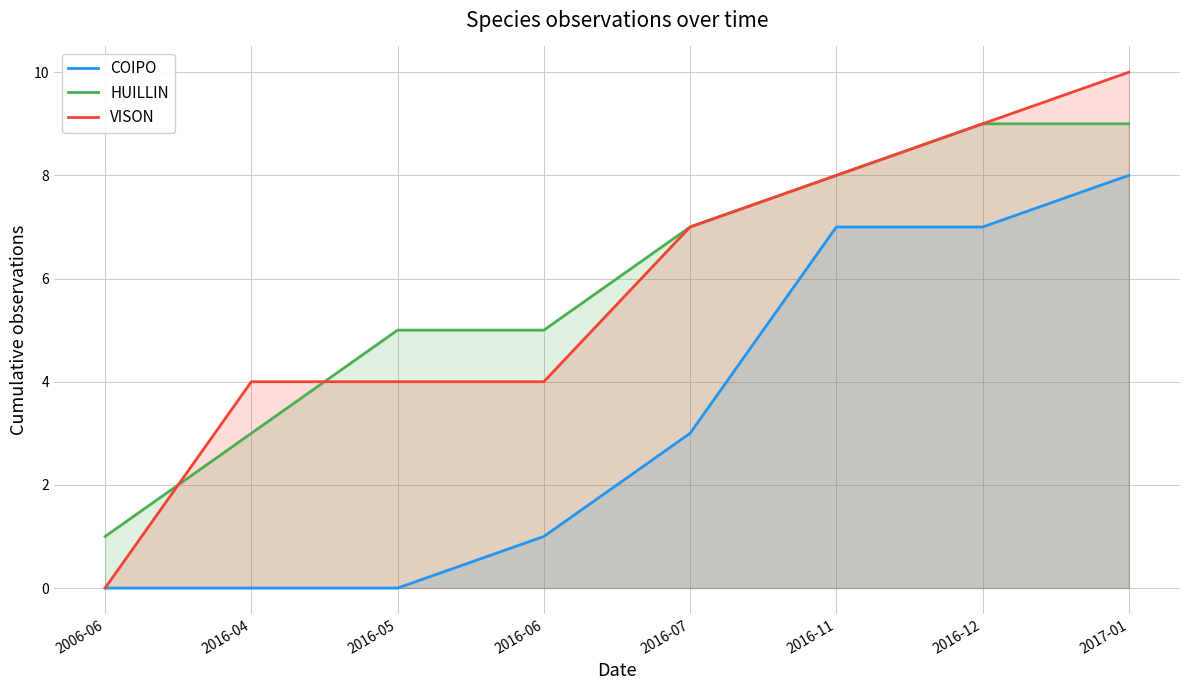

What is the average value of the HUILLIN series?

6